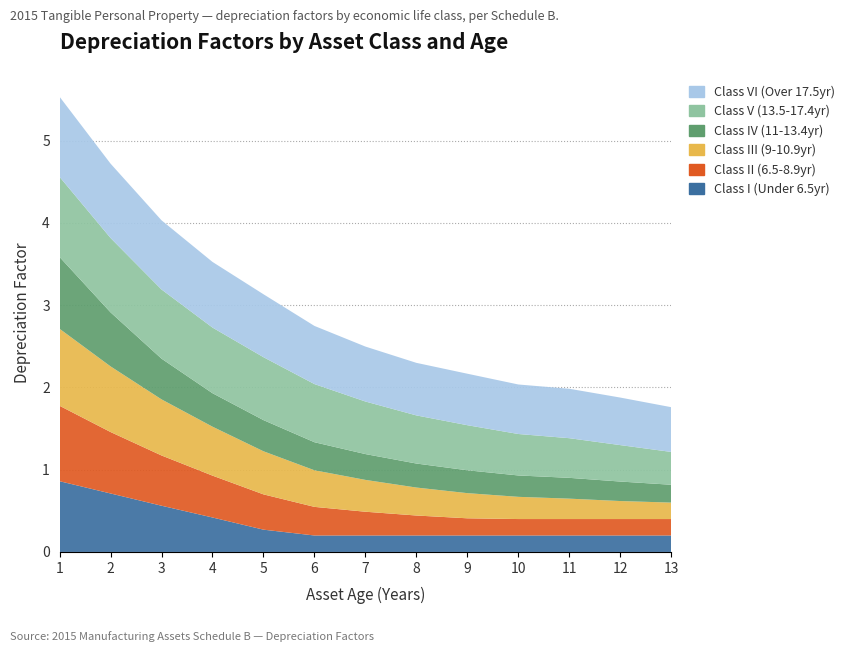

Reading right to left, transcribe all the data shown in this chart.

Class I (Under 6.5yr): 0.2	0.2	0.2	0.2	0.2	0.2	0.2	0.2	0.3	0.4	0.6	0.7	0.9
Class II (6.5-8.9yr): 0.2	0.2	0.2	0.2	0.2	0.2	0.3	0.3	0.4	0.5	0.6	0.7	0.9
Class III (9-10.9yr): 0.2	0.2	0.2	0.3	0.3	0.3	0.4	0.4	0.5	0.6	0.7	0.8	0.9
Class IV (11-13.4yr): 0.2	0.2	0.3	0.3	0.3	0.3	0.3	0.3	0.4	0.4	0.5	0.7	0.9
Class V (13.5-17.4yr): 0.4	0.4	0.5	0.5	0.5	0.6	0.6	0.7	0.8	0.8	0.8	0.9	1.0
Class VI (Over 17.5yr): 0.5	0.6	0.6	0.6	0.6	0.6	0.7	0.7	0.8	0.8	0.8	0.9	1.0